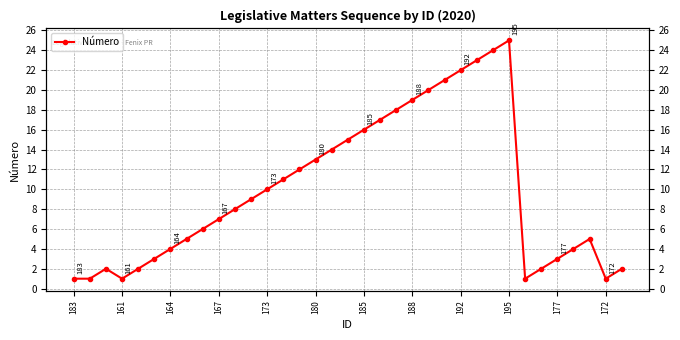

What is the difference between the values at 18 and 34?

14